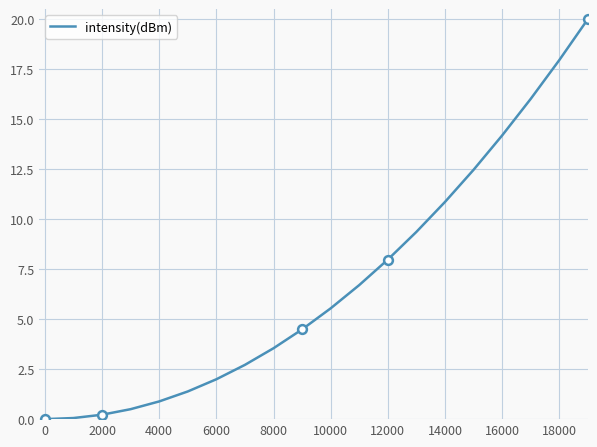

What is the greatest value displayed?

20.0